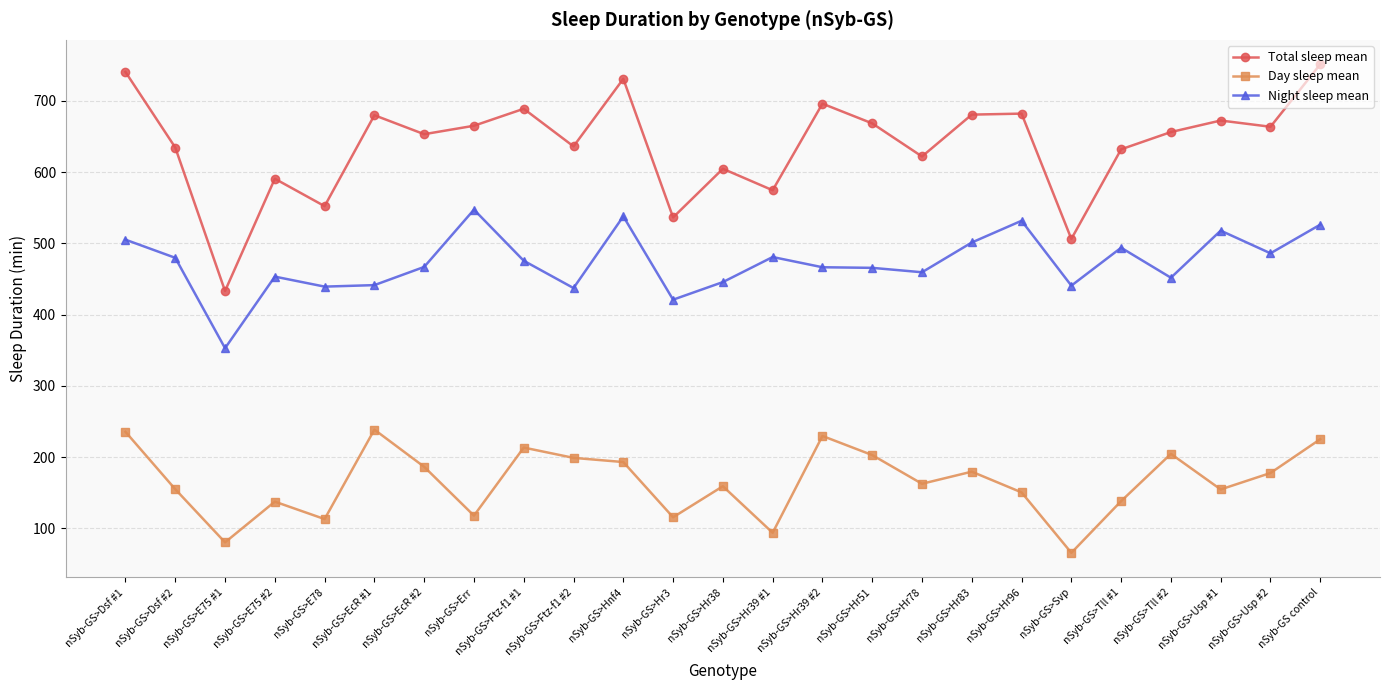

Rank the series at nSyb-GS>Hr39 #2 from lowest to highest value.

Day sleep mean, Night sleep mean, Total sleep mean